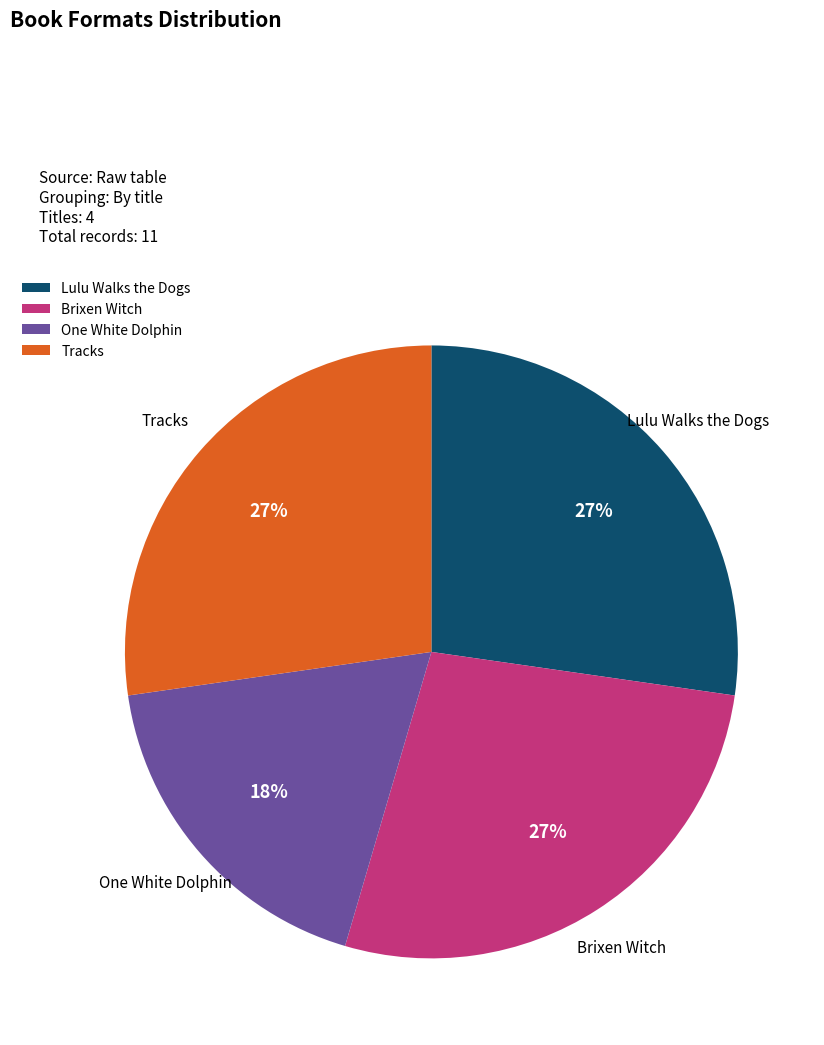

How many slices are in this pie chart?

4